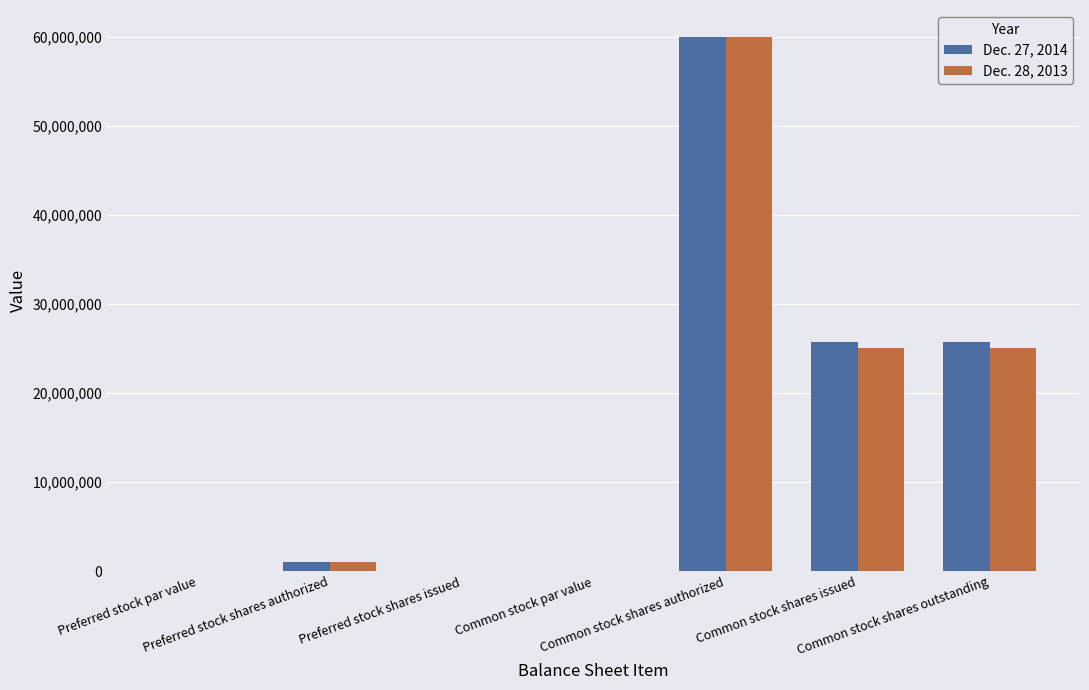

What is the maximum value shown in the chart?

60000000